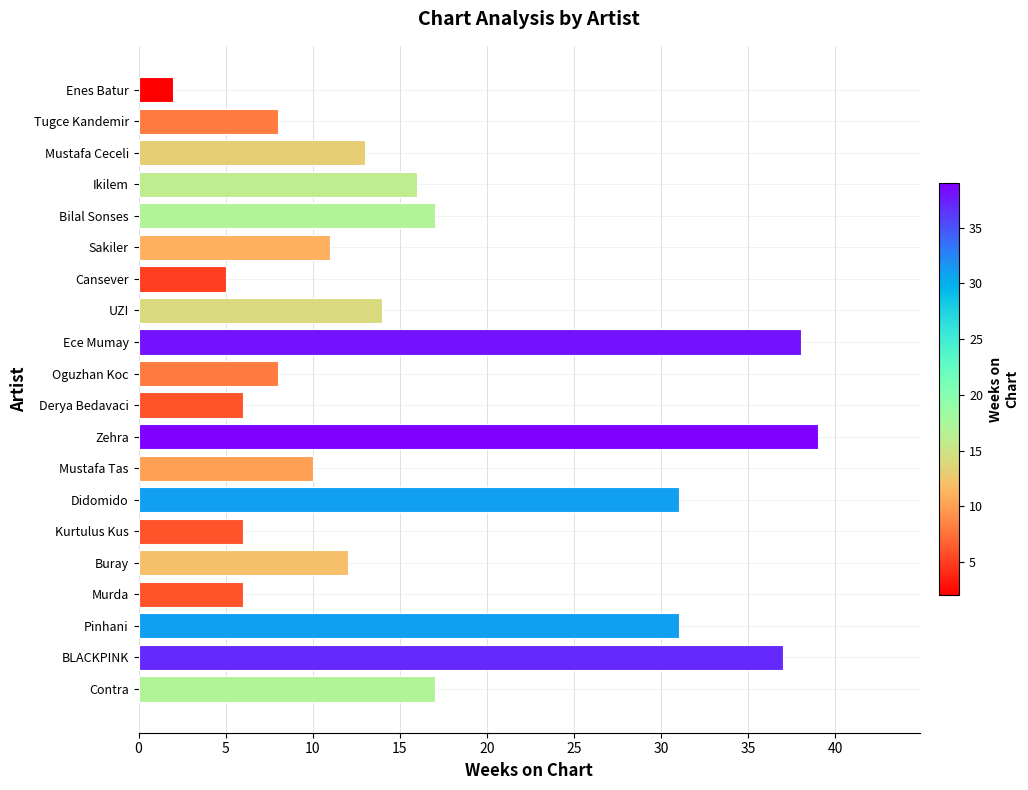

What is the minimum value shown in the chart?

2